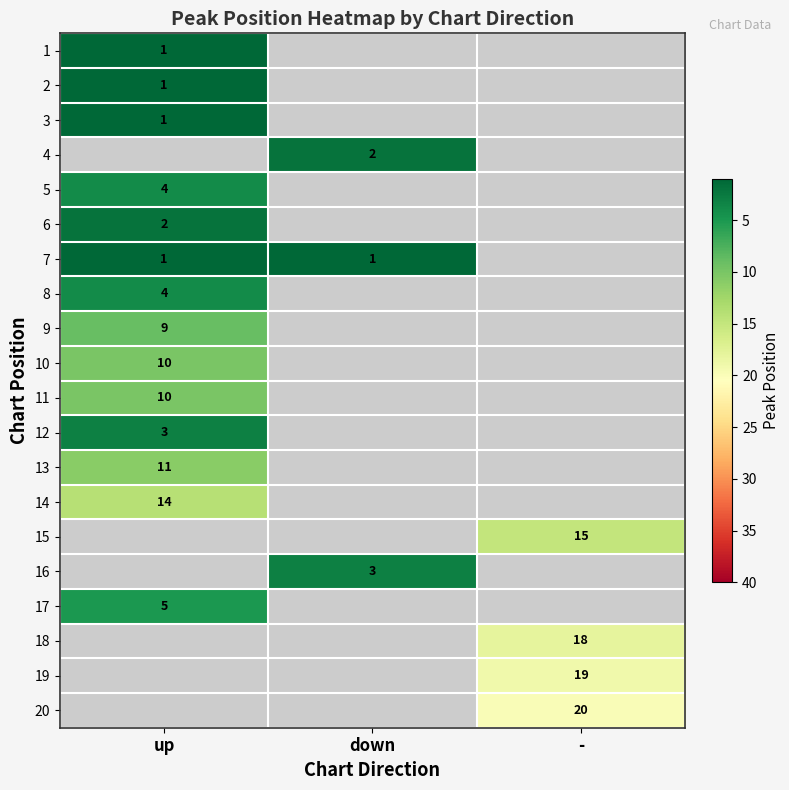

The value of 18 at - is 28. True or false?

False